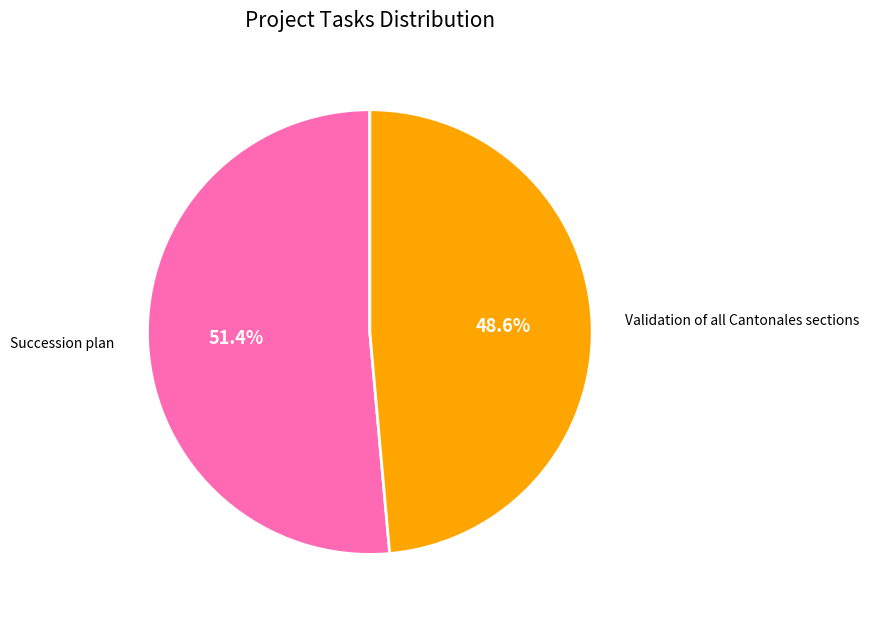

What is the smallest slice in the pie chart?

Validation of all Cantonales sections